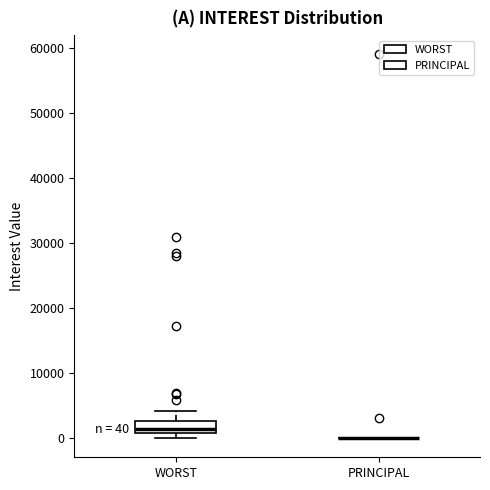

Comparing the boxes themselves (not the whiskers), which one is the tallest?

WORST